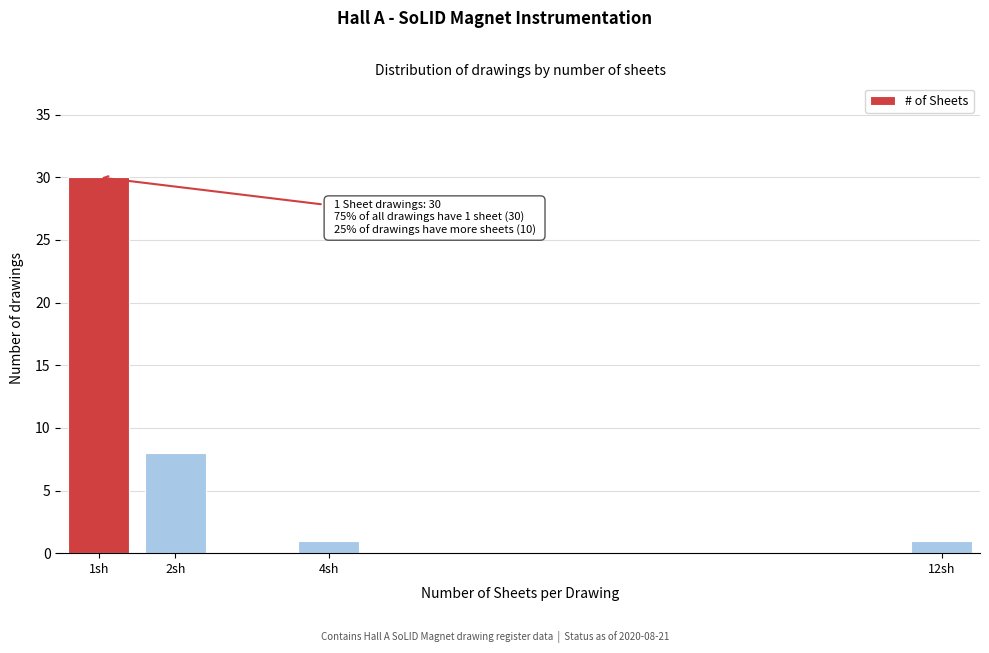

Reading left to right, list all the values displayed in this chart.

1sh=30	2sh=8	4sh=1	12sh=1